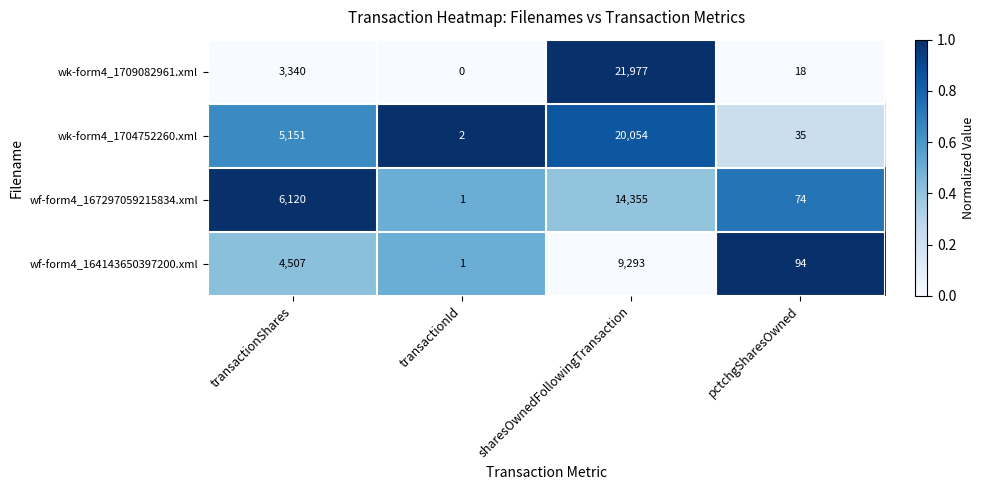

Reading right to left, list all the values displayed in this chart.

wk-form4_1709082961.xml: pctchgSharesOwned=18	sharesOwnedFollowingTransaction=21977	transactionId=0	transactionShares=3340
wk-form4_1704752260.xml: pctchgSharesOwned=35	sharesOwnedFollowingTransaction=20054	transactionId=2	transactionShares=5151
wf-form4_167297059215834.xml: pctchgSharesOwned=74	sharesOwnedFollowingTransaction=14355	transactionId=1	transactionShares=6120
wf-form4_164143650397200.xml: pctchgSharesOwned=94	sharesOwnedFollowingTransaction=9293	transactionId=1	transactionShares=4507